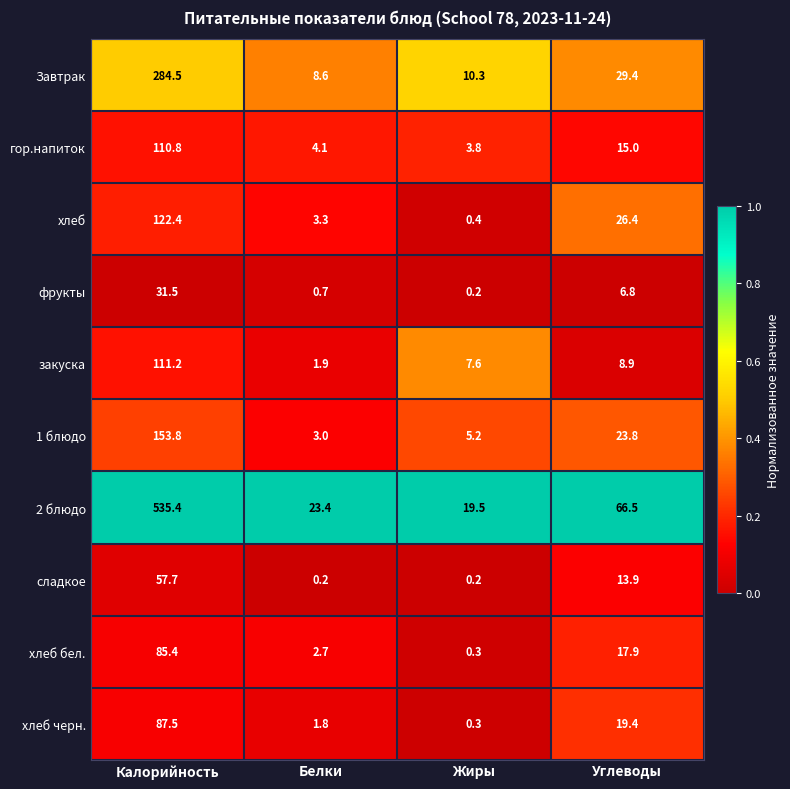

What is the minimum value for гор.напиток?

3.8